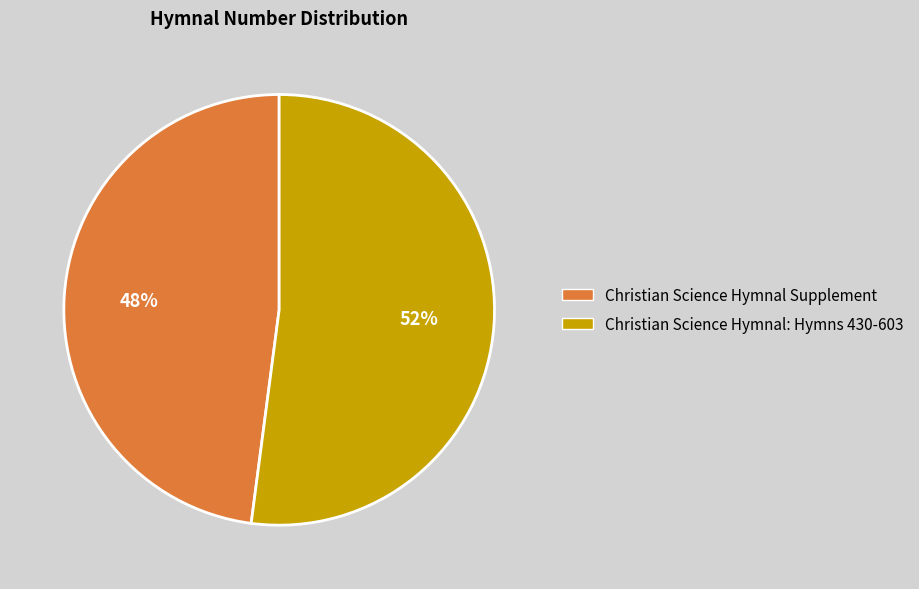

The Christian Science Hymnal: Hymns 430-603 slice represents 45% of the pie. True or false?

False